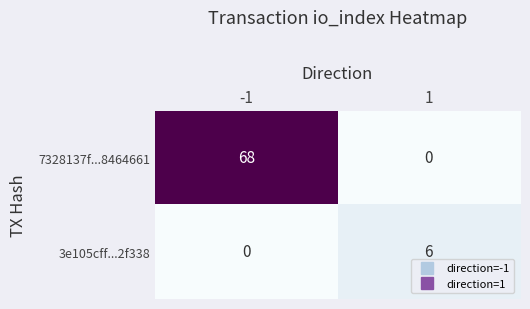

Reading left to right, what are all the values shown in this chart?

7328137f...8464661: 68	0
3e105cff...2f338: 0	6